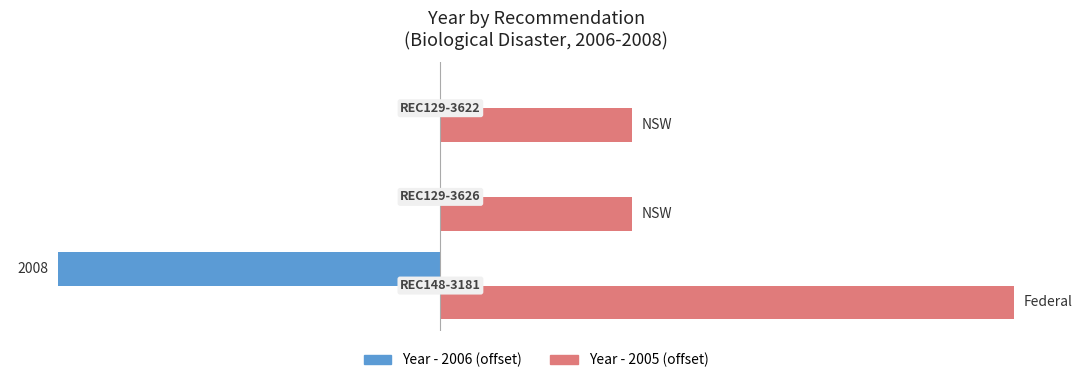

What are all the series names shown in the legend?

Year - 2006 (offset), Year - 2005 (offset)